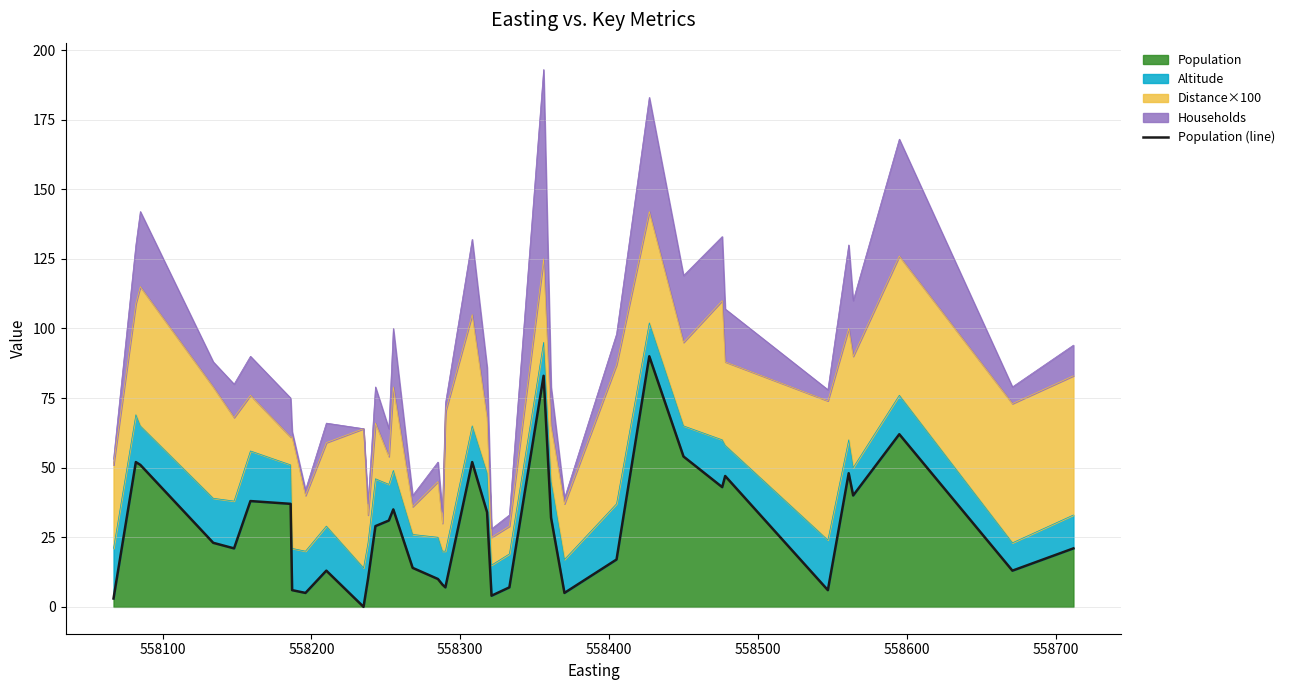

What is the maximum value for Population?

90